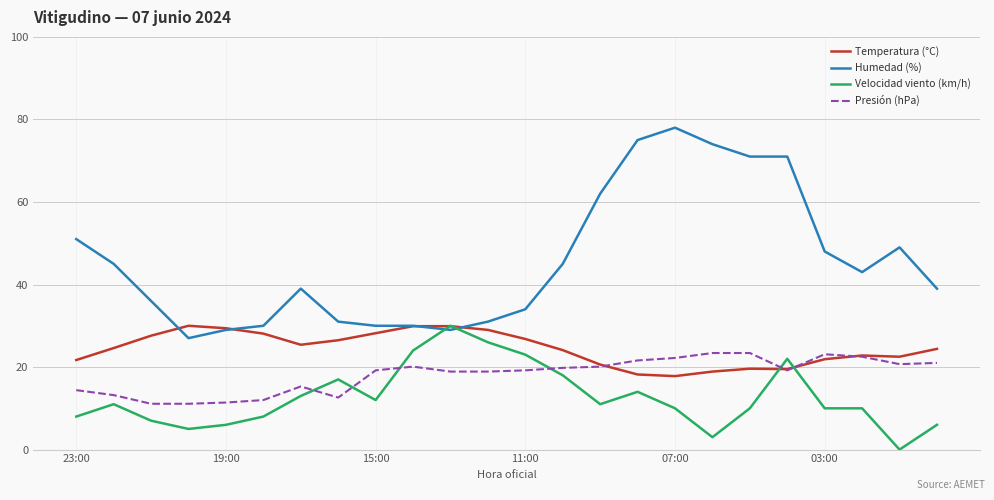

What is the average value of the Velocidad viento (km/h) series?

12.7